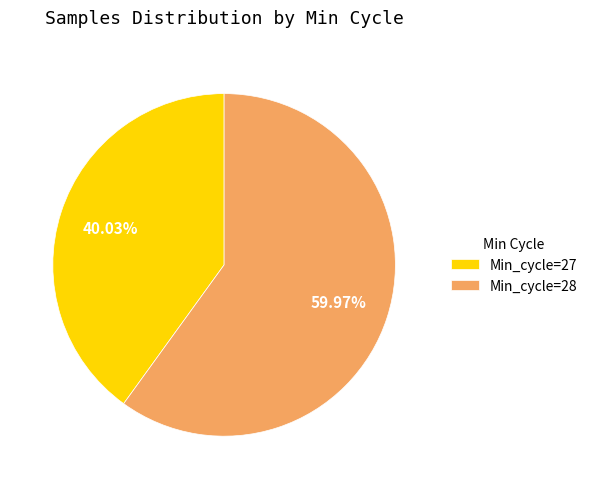

How many segments does this pie chart have?

2